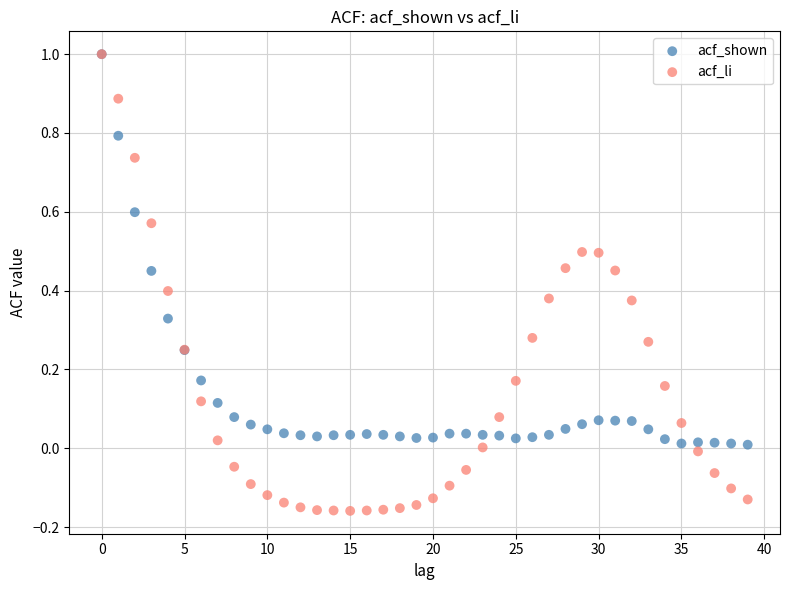

Which series has the widest spread of Y values?

acf_li